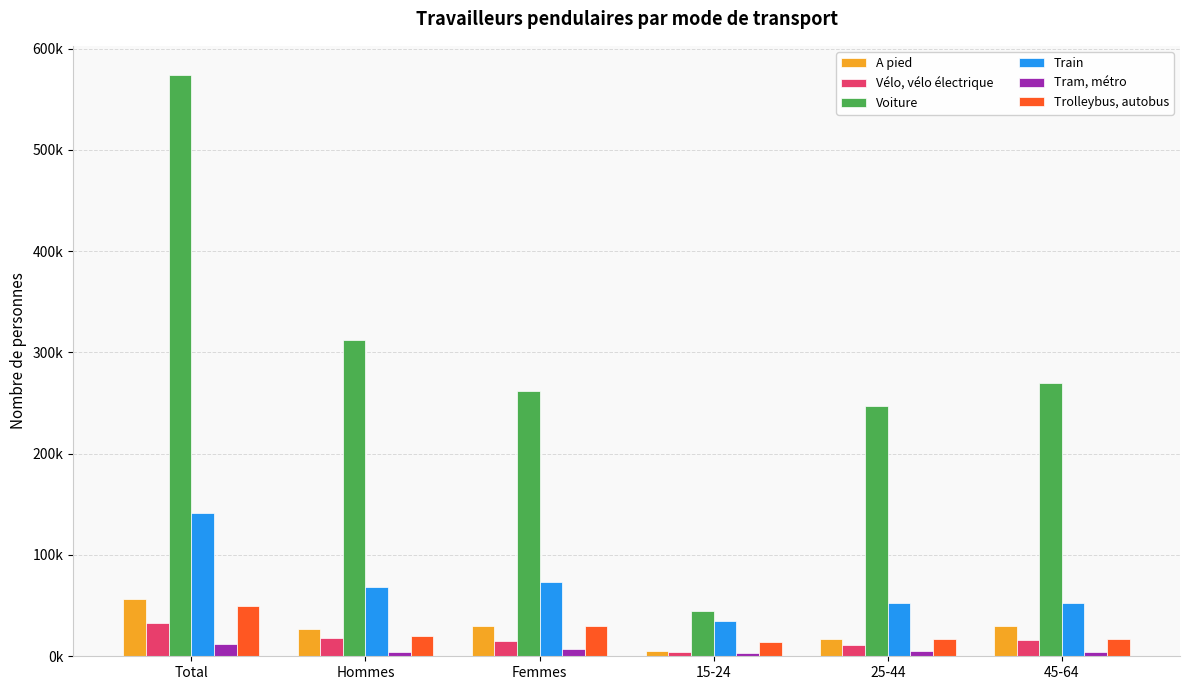

True or false: Tram, métro has a value of 6923.7 at 25-44.

False